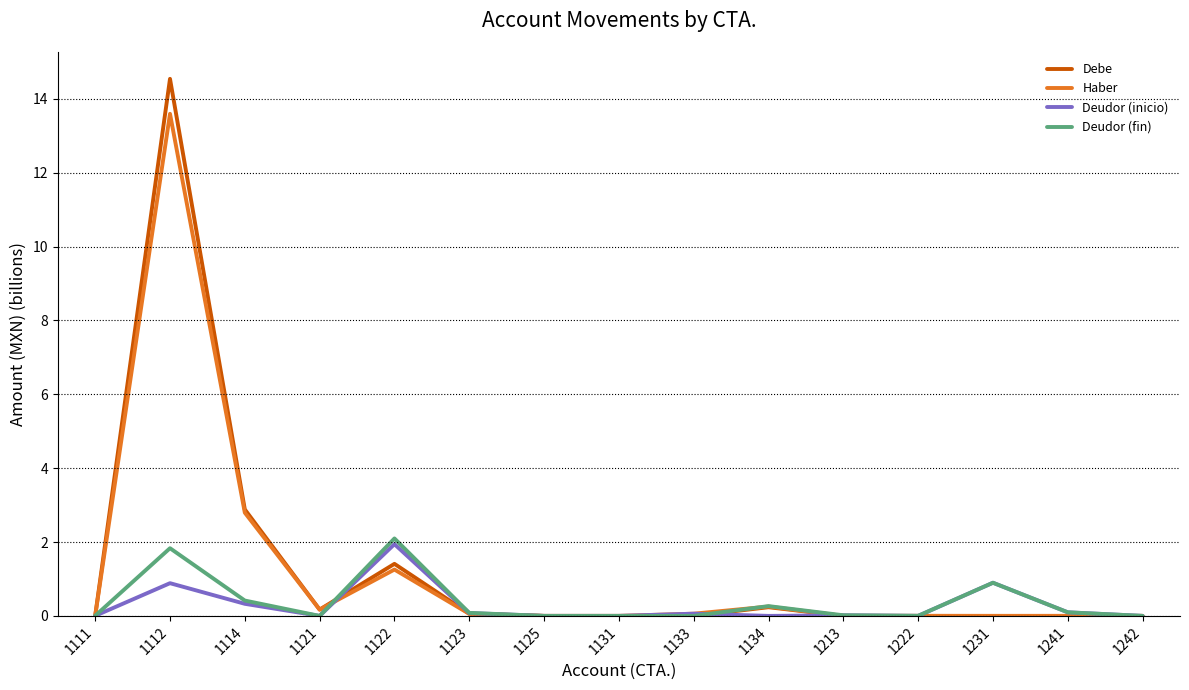

Is the value of Deudor (fin) at 1112 greater than the value of Debe at 1231?

Yes